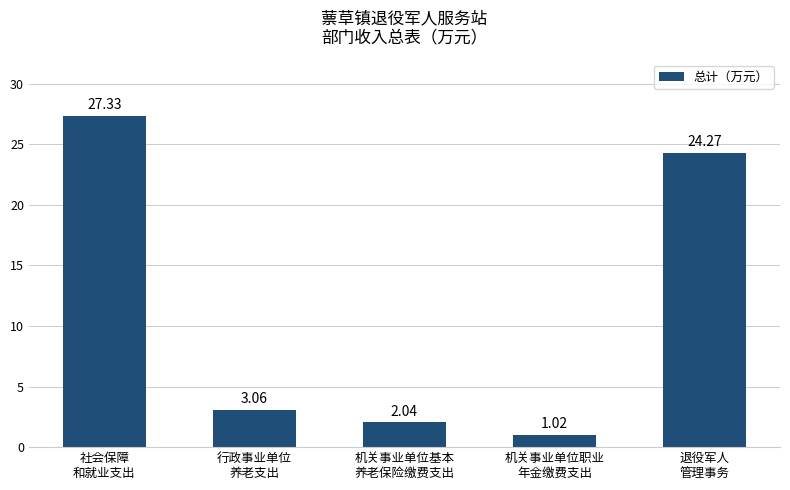

What is the average value?

11.5